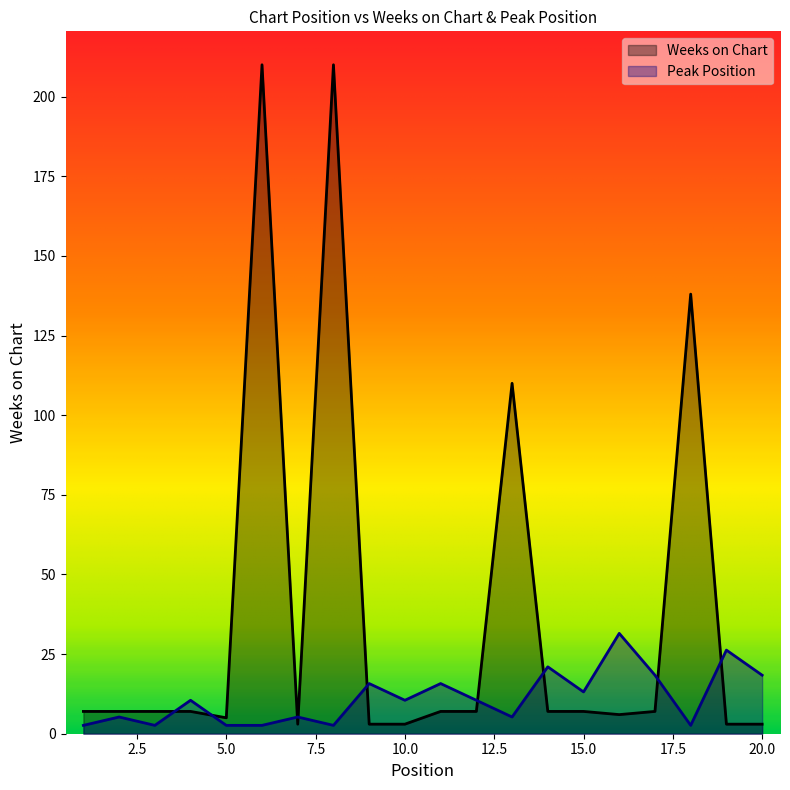

Which series changed the most between 3 and 19?

Peak Position